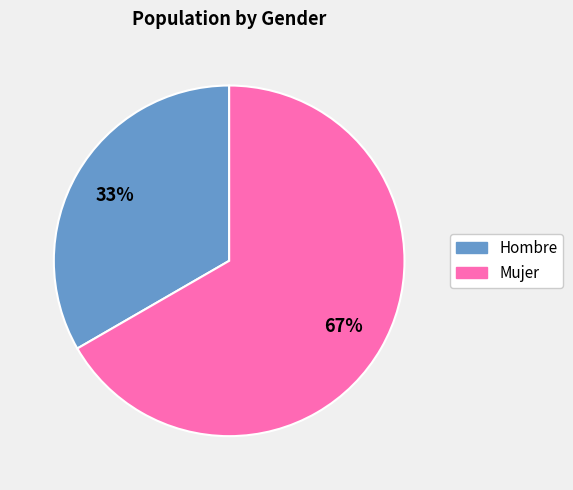

What is the ratio of the value at Hombre to the value at Mujer?

0.5